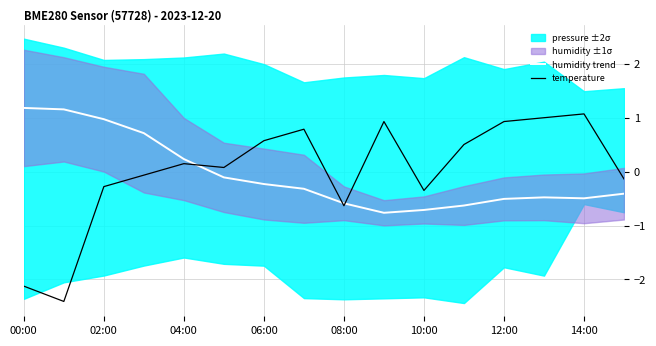

How many values in humidity trend are below zero?

11